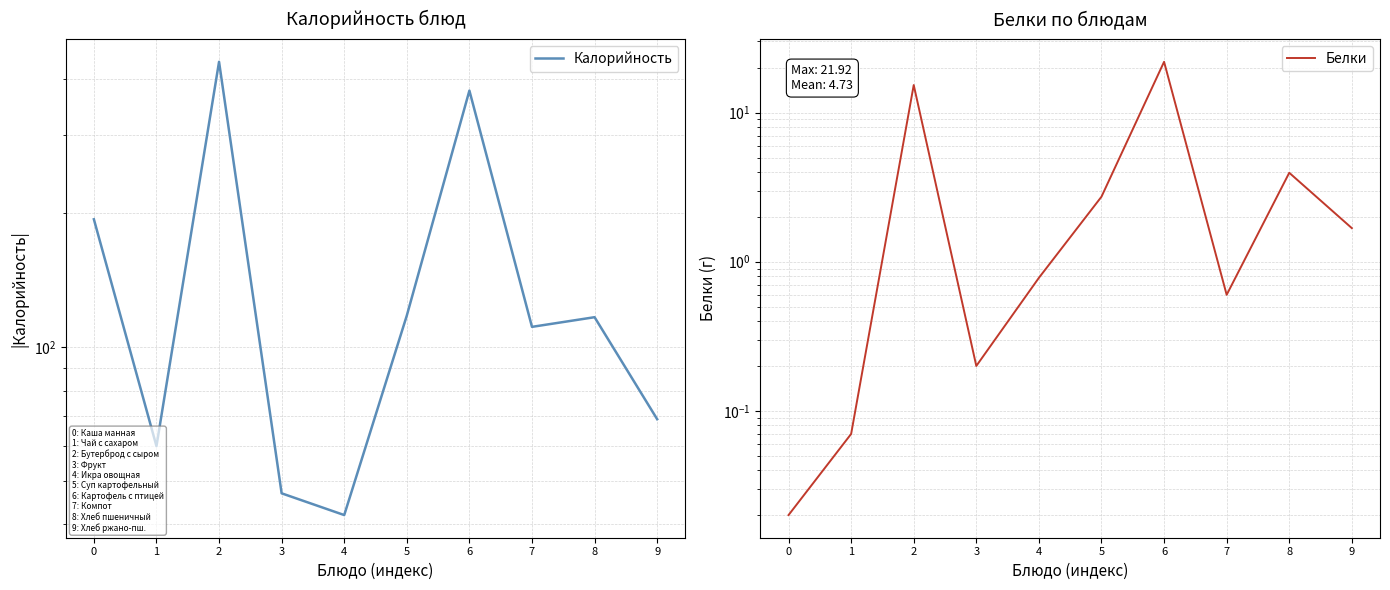

Reading right to left, extract all data points from this chart.

Калорийность: 9=69.0	8=116.9	7=111.2	6=377.5	5=117.9	4=42.0	3=47.0	2=438.2	1=60.0	0=194.0
Белки: 9=1.7	8=4.0	7=0.6	6=21.9	5=2.7	4=0.8	3=0.2	2=15.3	1=0.1	0=0.0